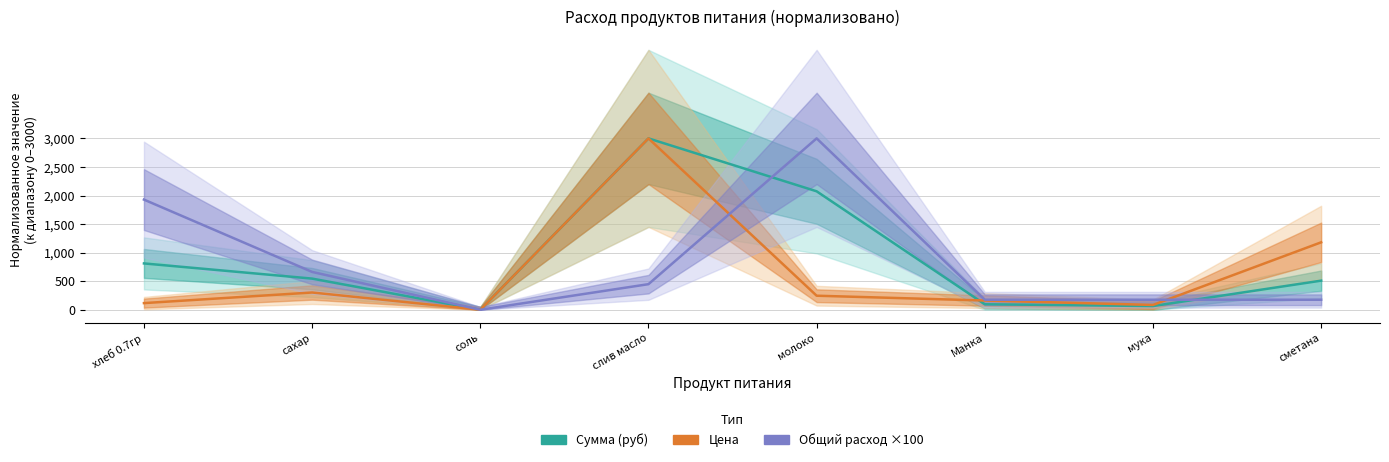

True or false: Сумма (руб) has a value of -1288.7 at соль.

False